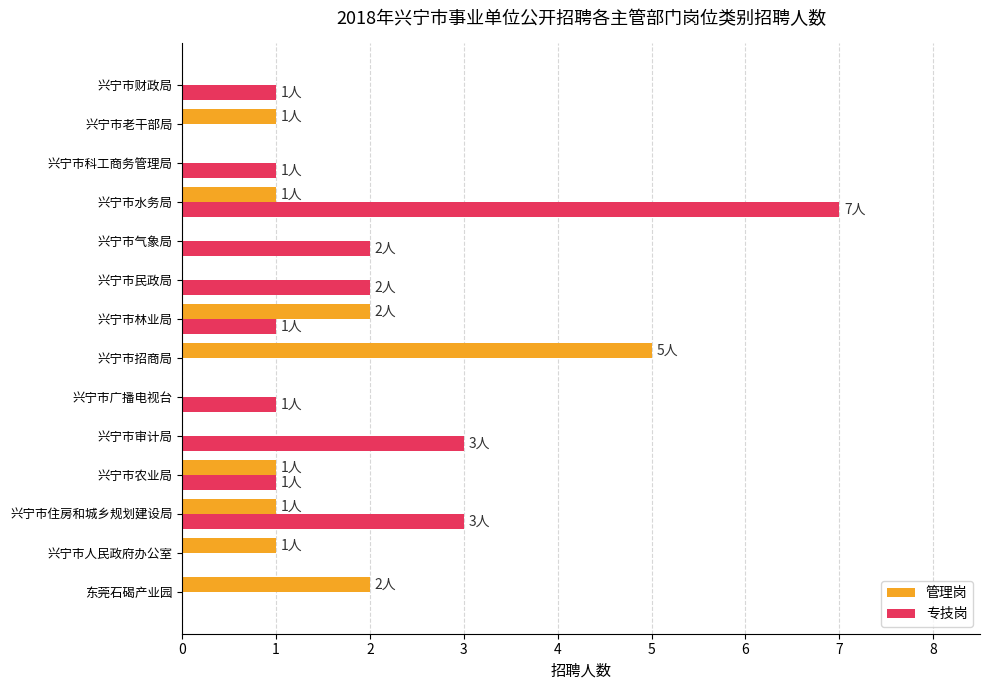

Count the number of data series in this chart.

2